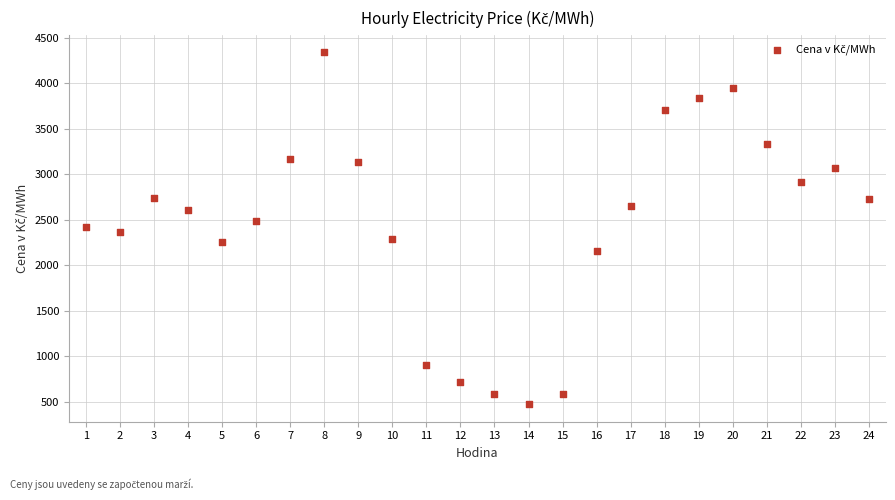

What is the range of Y values (max minus min)?

3862.4